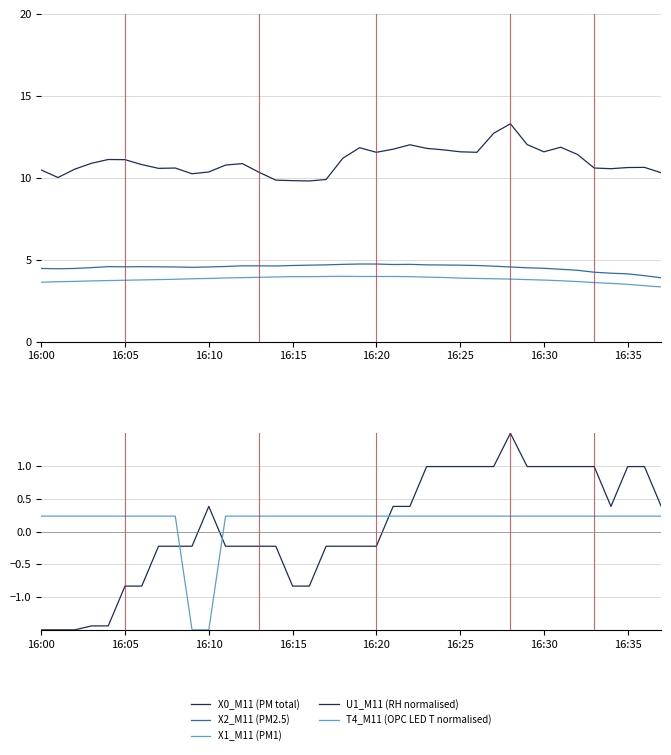

What position from the right is 17?

21